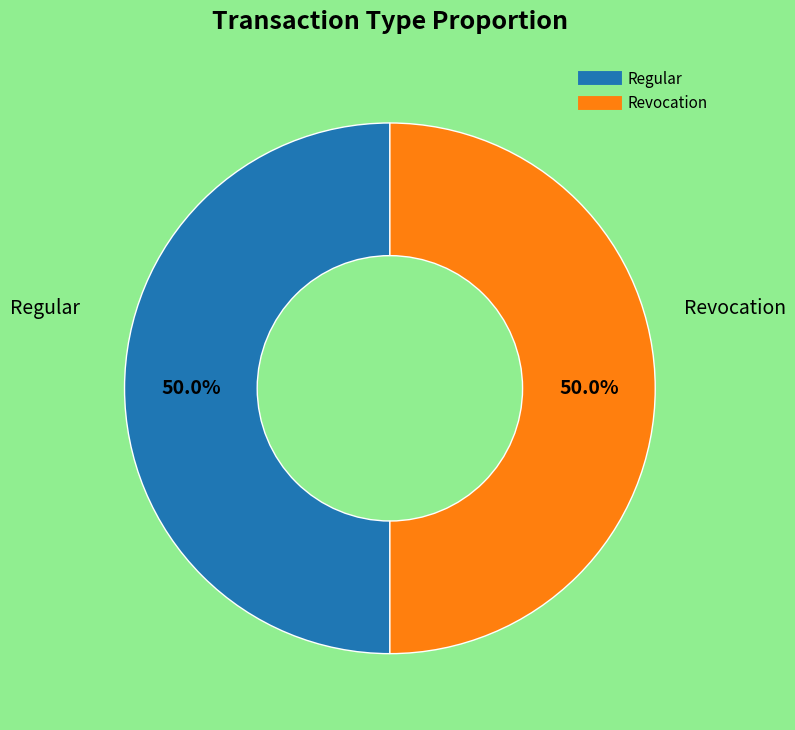

Combined, what portion of the pie is Regular and Revocation?

100.0%